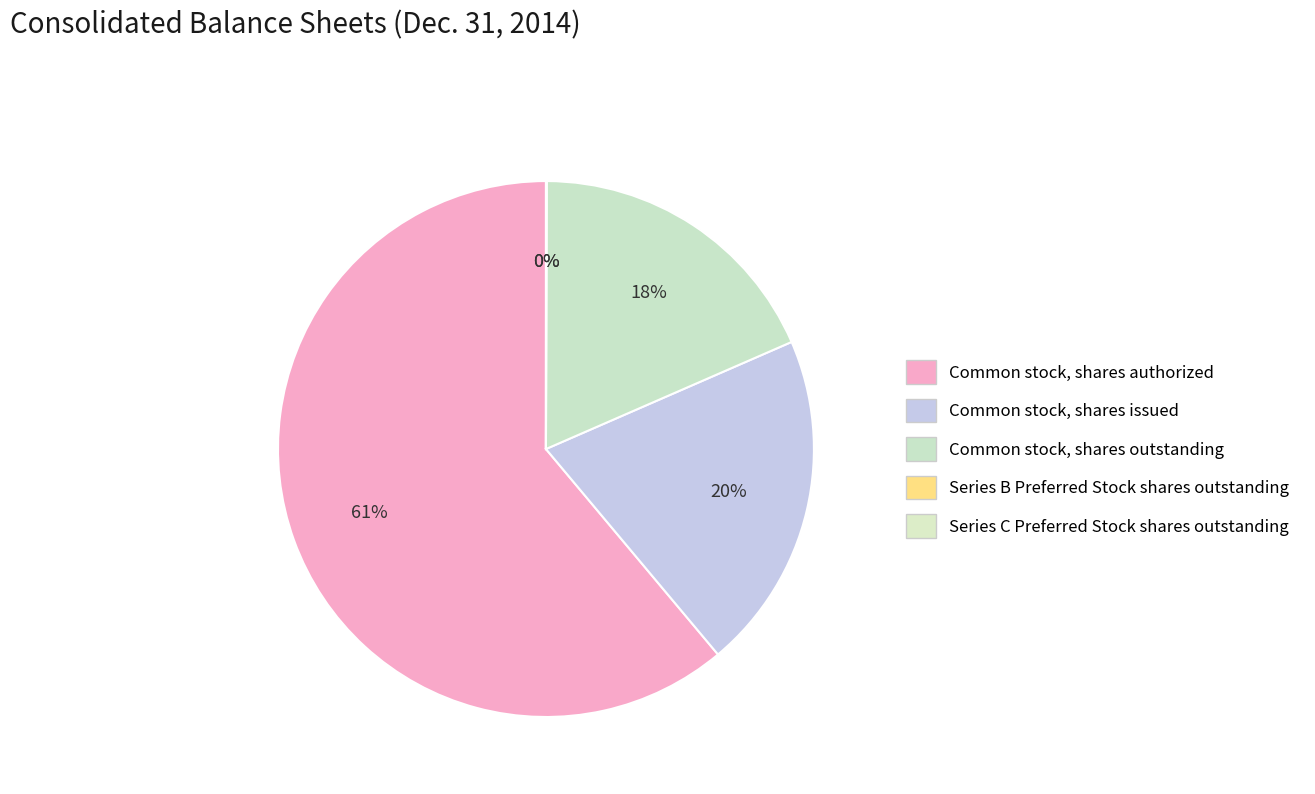

What percentage is NOT represented by Common stock, shares outstanding?

81.6%